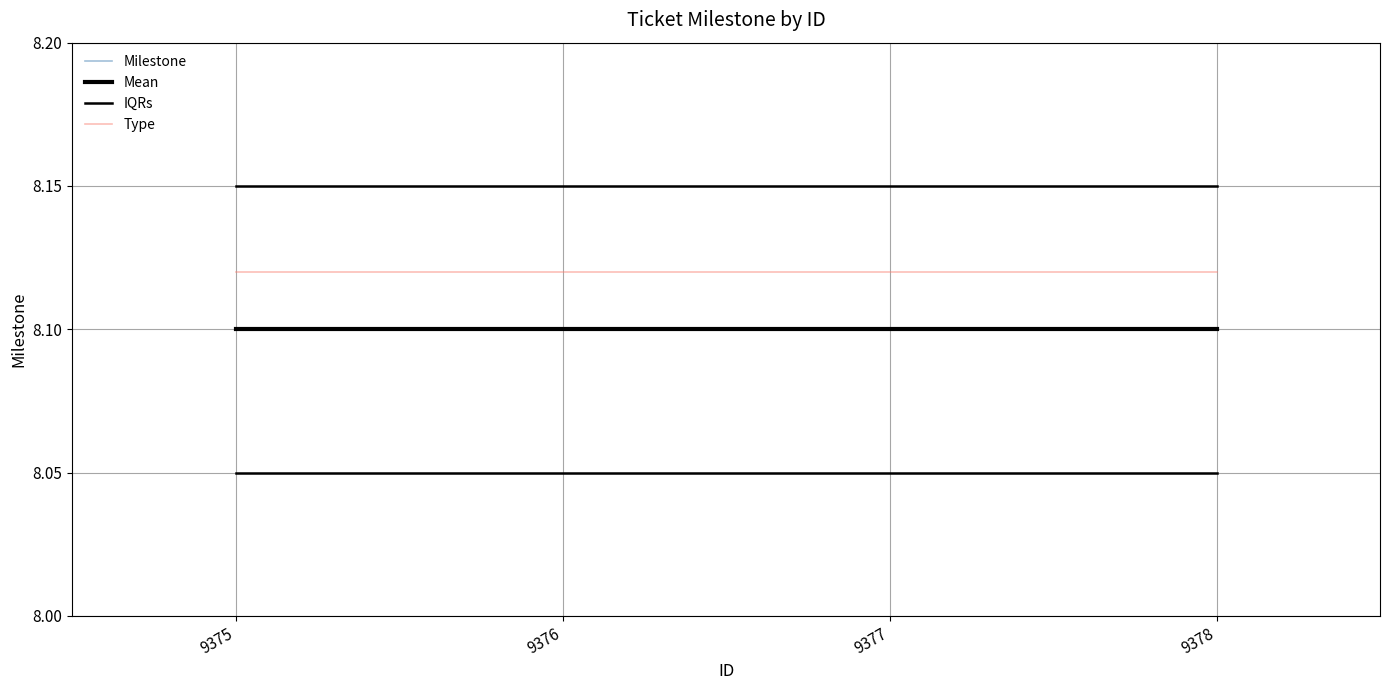

At which label does Mean reach its peak?

9375